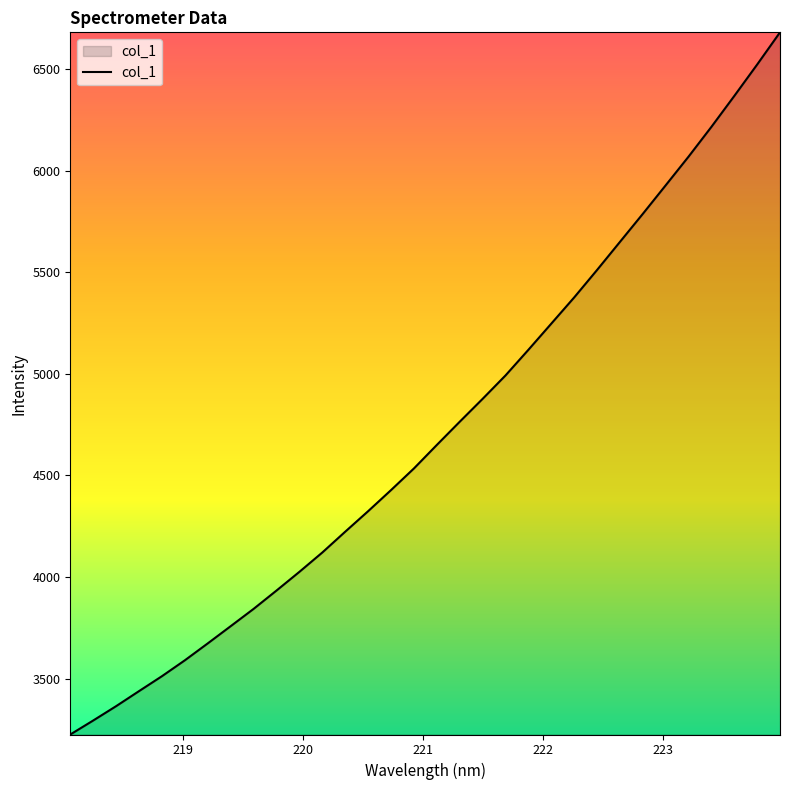

What is the difference between the maximum and minimum values?

3458.0